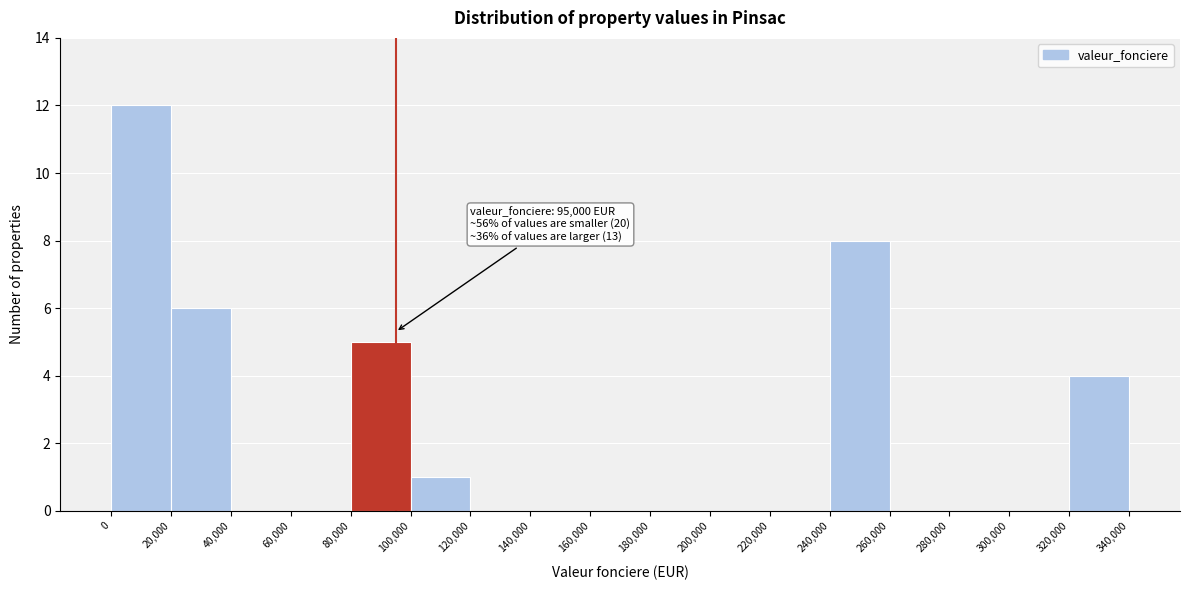

Which range on the x-axis has the tallest bar?

0 to 20,000